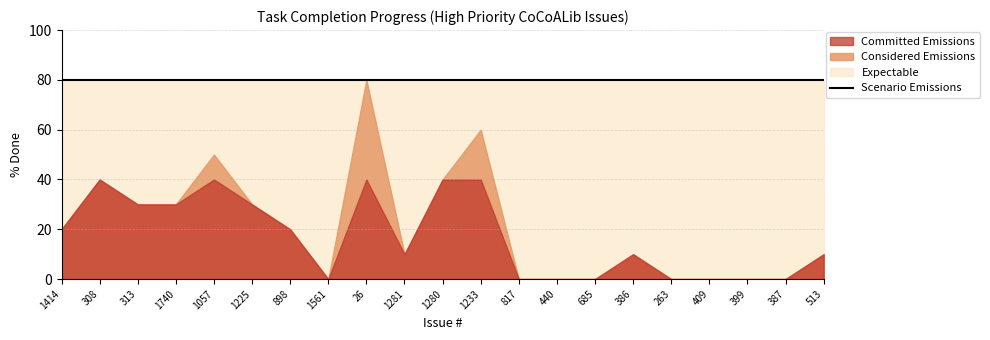

Is it true that the value at 685 is -27?

False